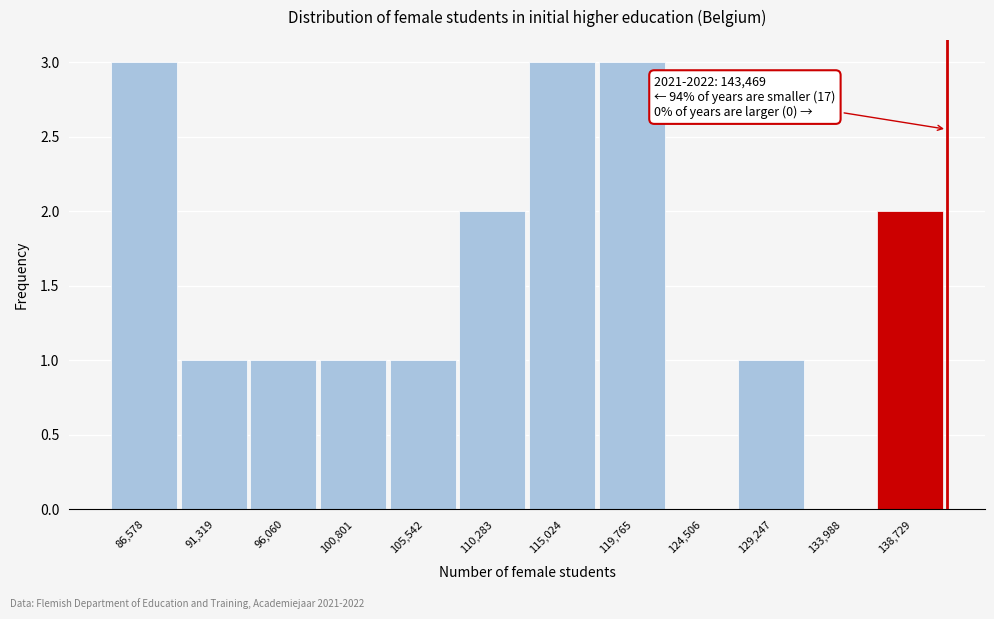

Reading right to left, extract all data points from this chart.

138,729=2	133,988=0	129,247=1	124,506=0	119,765=3	115,024=3	110,283=2	105,542=1	100,801=1	96,060=1	91,319=1	86,578=3